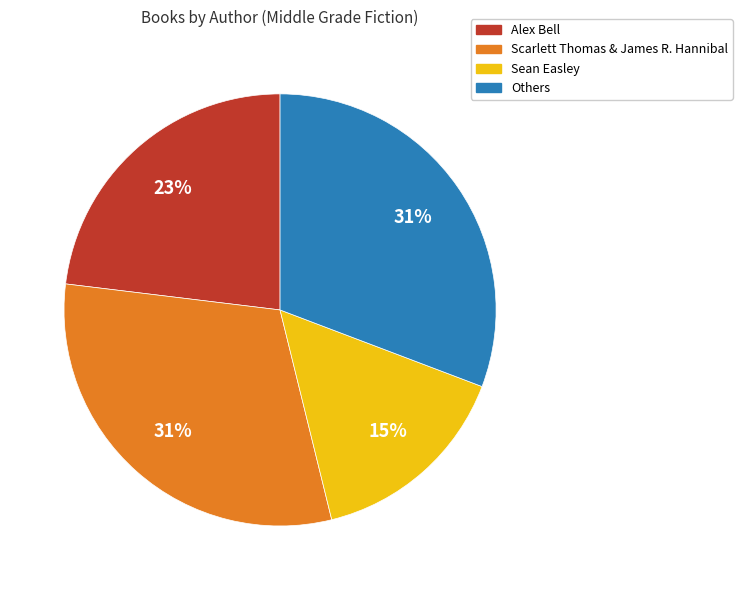

To the nearest percent, what is the average slice percentage?

25%